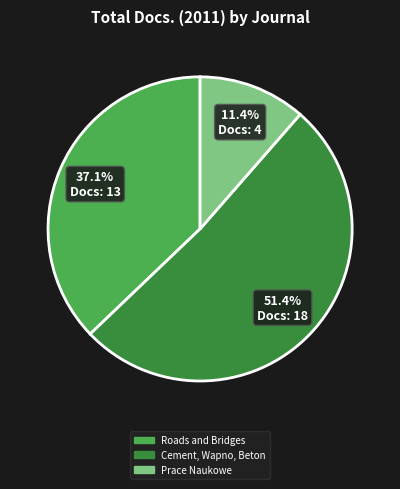

Rank the categories by value from highest to lowest.

Cement, Wapno, Beton, Roads and Bridges, Prace Naukowe